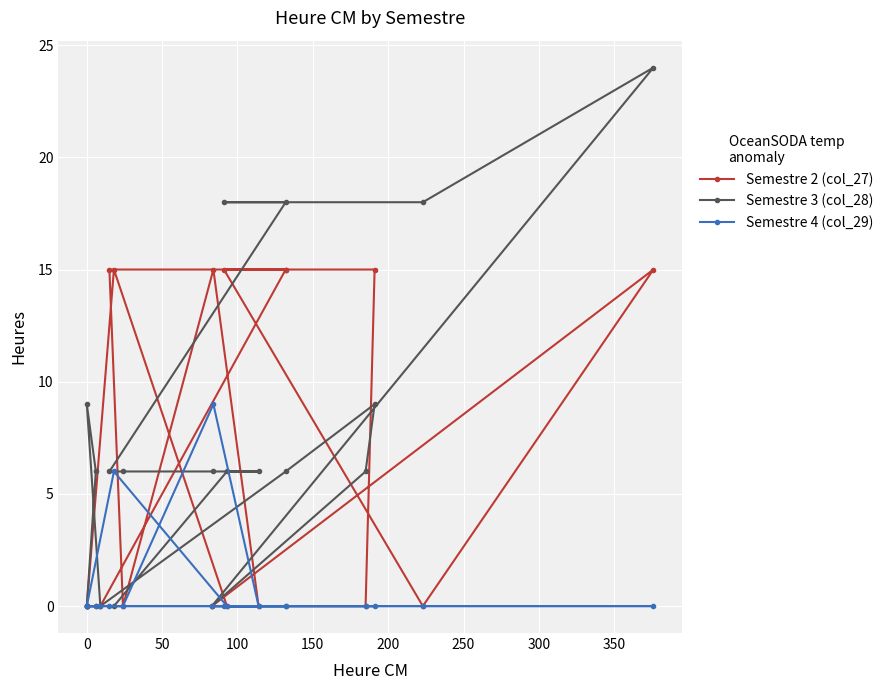

The Semestre 2 (col_27) series shows -8 at 11. True or false?

False